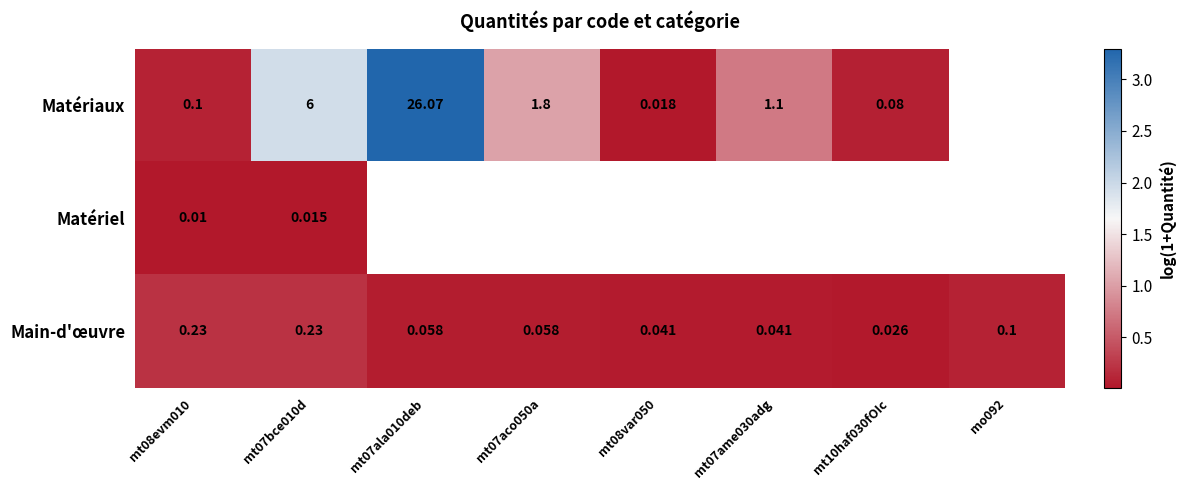

Is the value of Matériaux at mt07ala010deb greater than the value of Main-d'œuvre at mt08evm010?

Yes